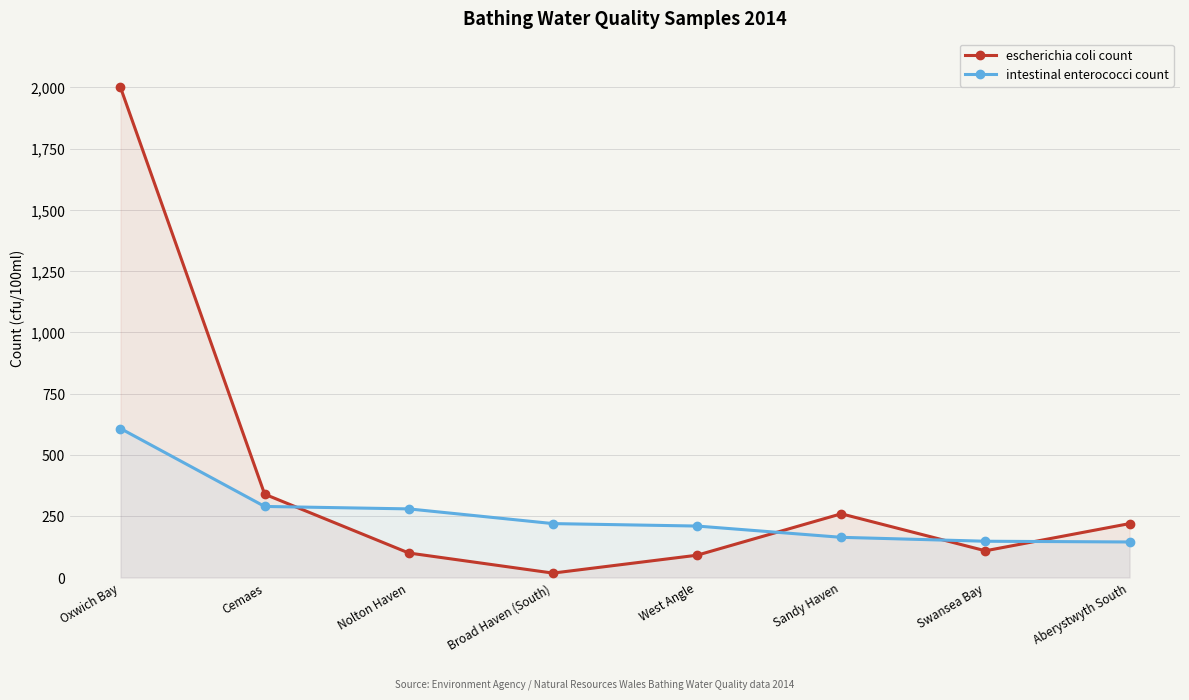

Between Broad Haven (South) and Cemaes, which is larger?

Cemaes